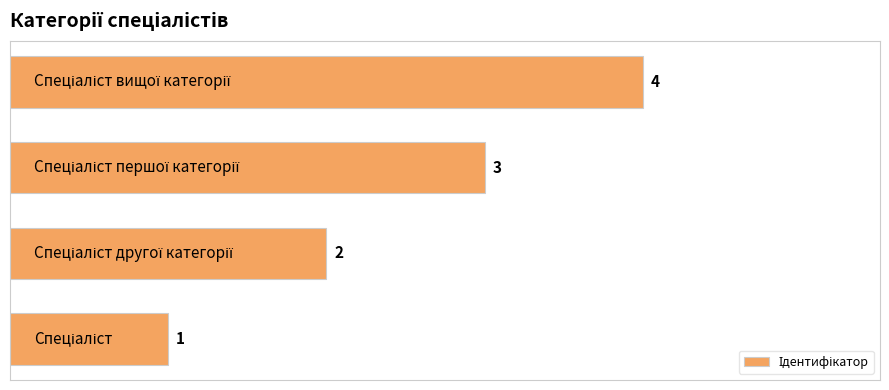

What is the maximum value shown in the chart?

4